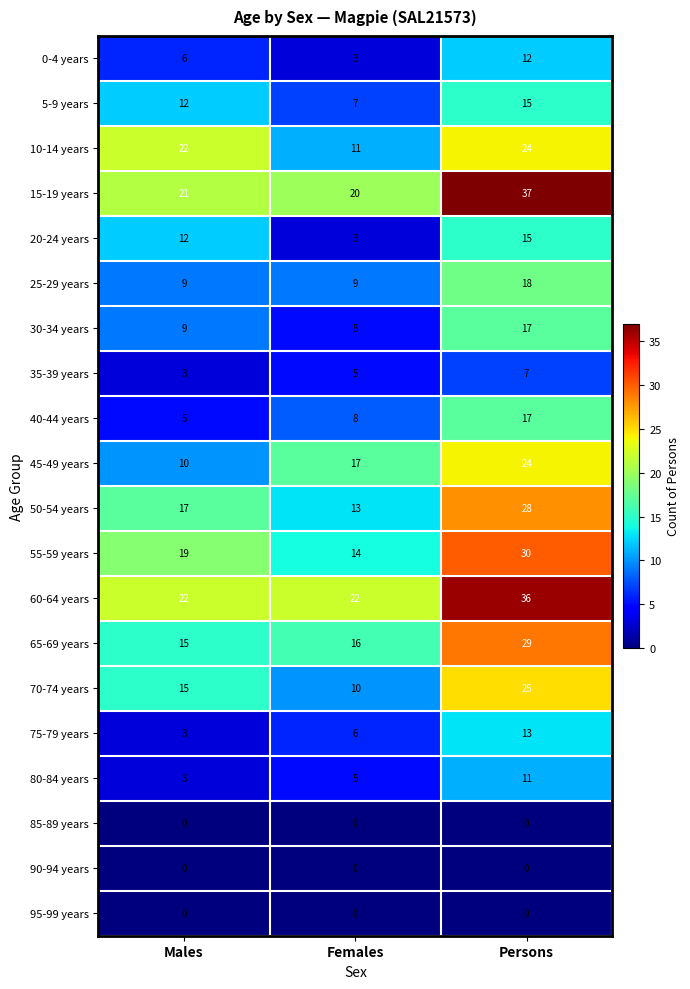

How many series are shown in this chart?

20